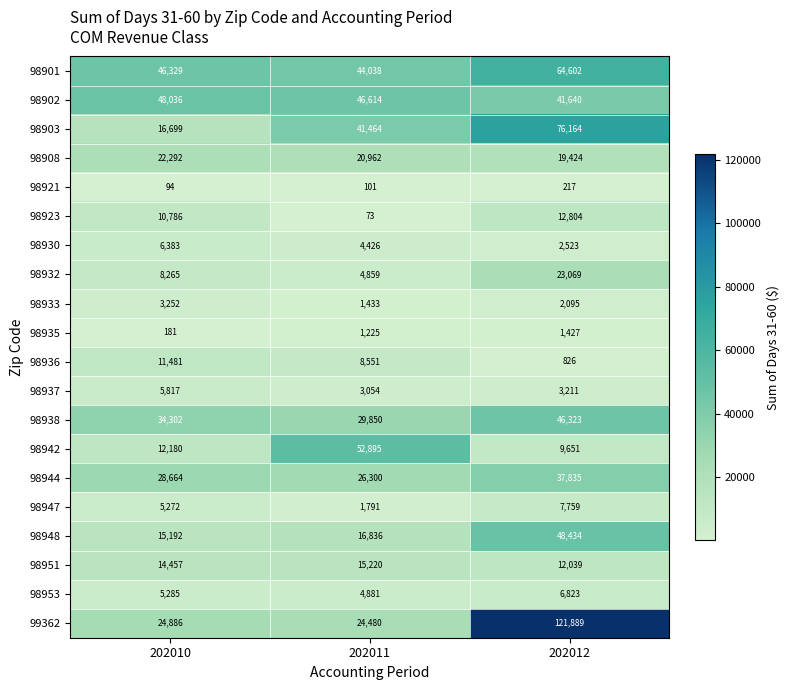

Rank the series at 202012 from lowest to highest value.

98921, 98936, 98935, 98933, 98930, 98937, 98953, 98947, 98942, 98951, 98923, 98908, 98932, 98944, 98902, 98938, 98948, 98901, 98903, 99362